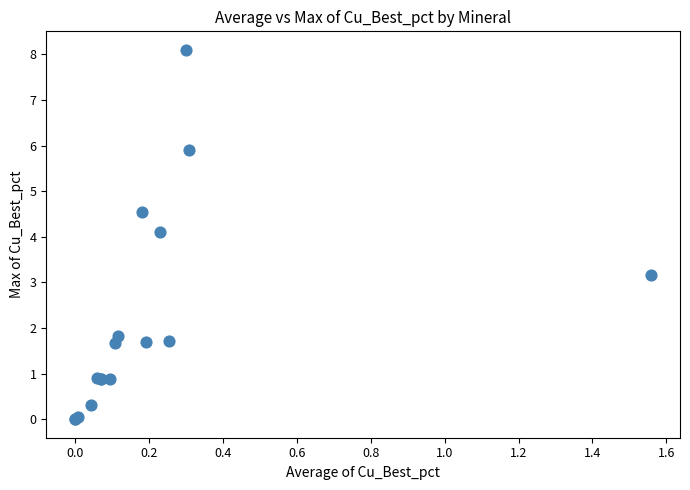

What Y value in the scatter plot is closest to 4?

4.1